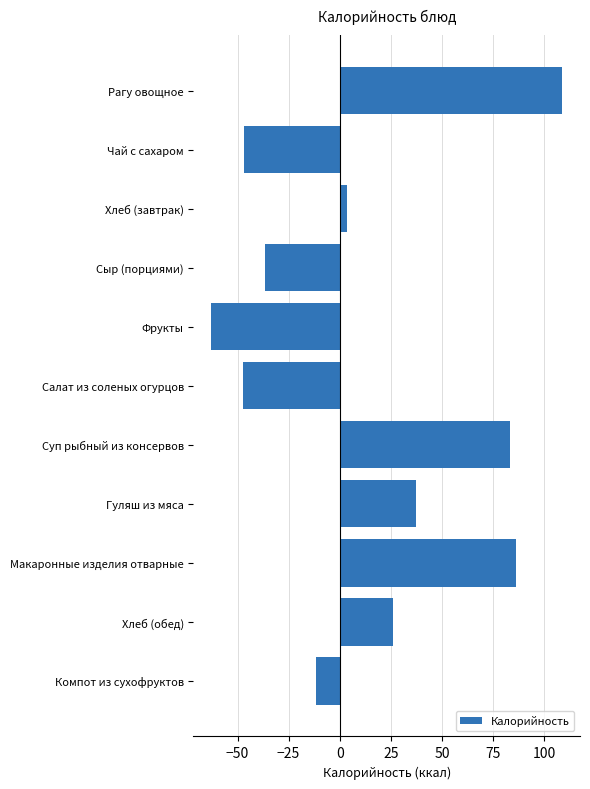

What is the maximum value shown in the chart?

109.0